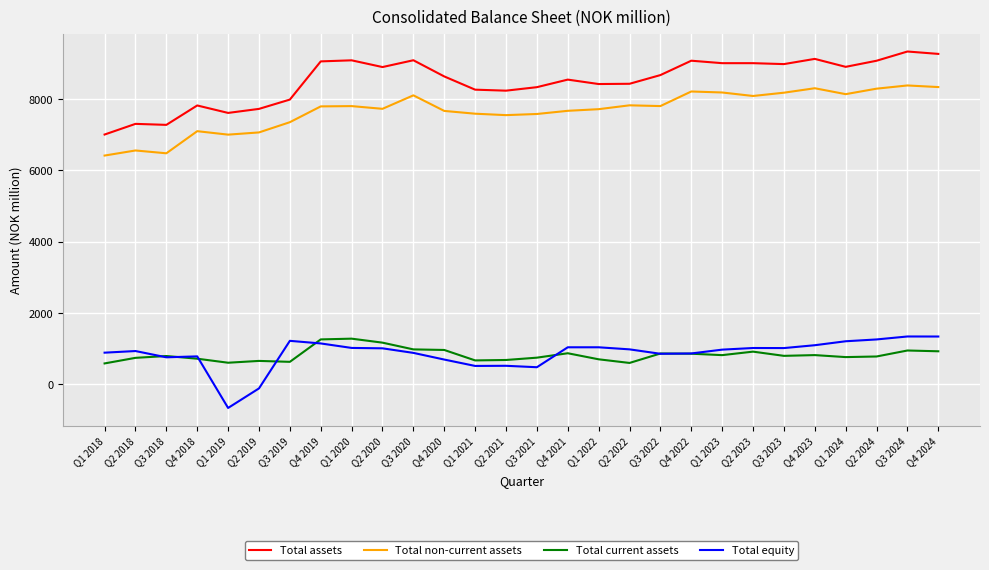

Between Q1 2019 and Q1 2024, which series saw the biggest shift?

Total equity